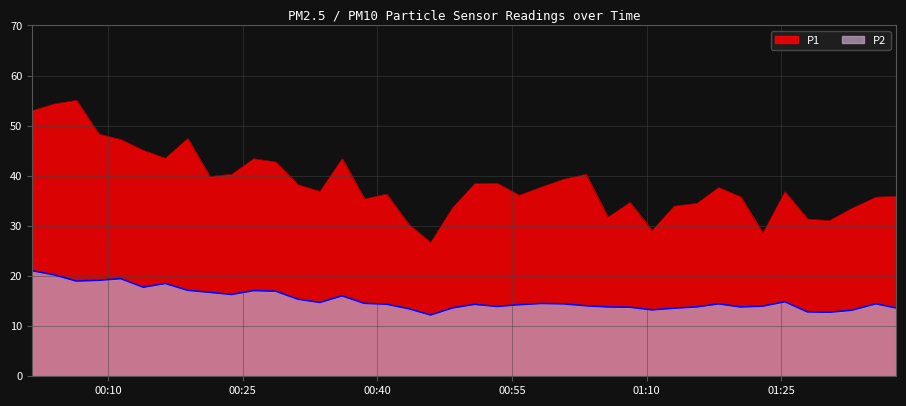

Rank the series by their maximum value, from lowest to highest.

P2, P1